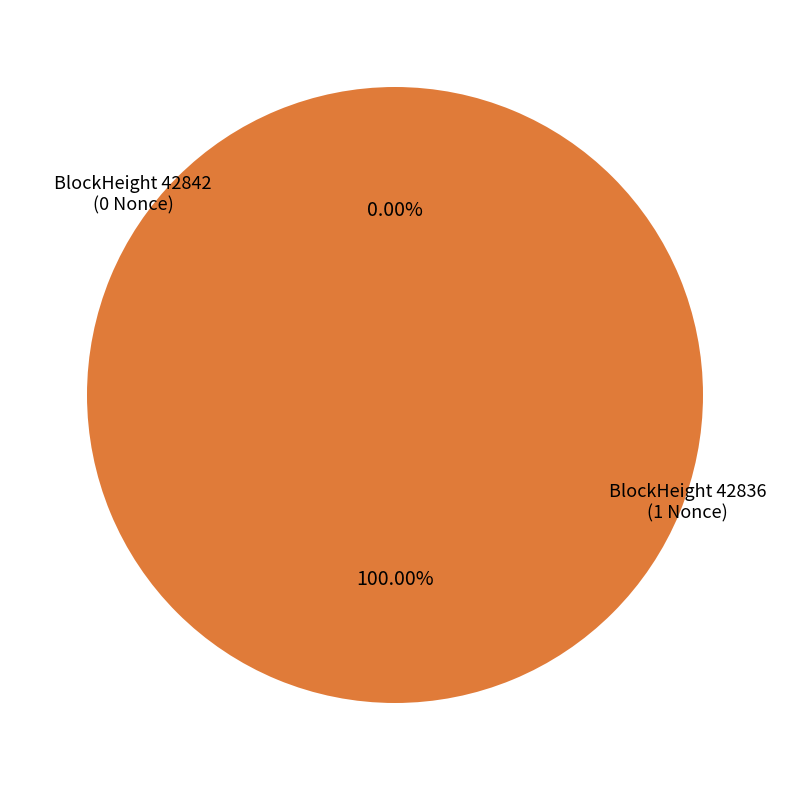

Count the number of slices in the pie.

2